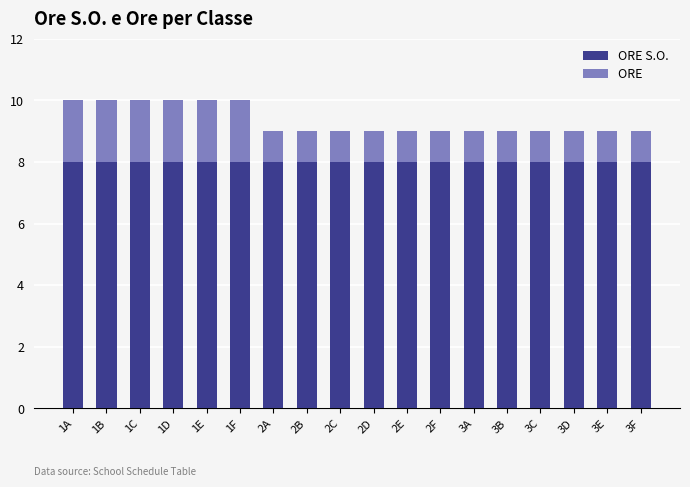

What is the total value across all series at 3B?

9